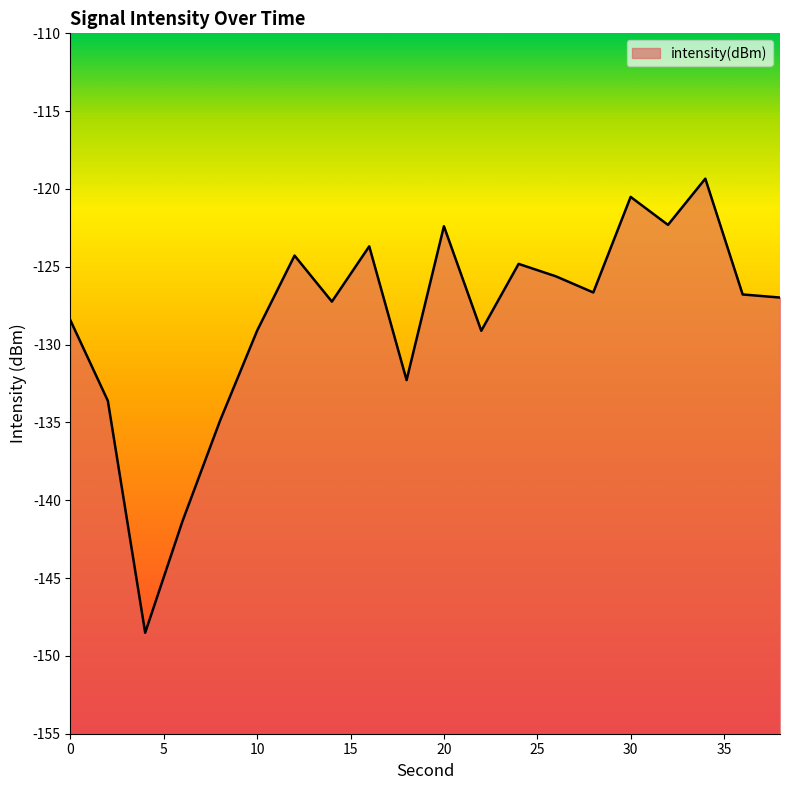

Which category has the lowest value across all series?

4